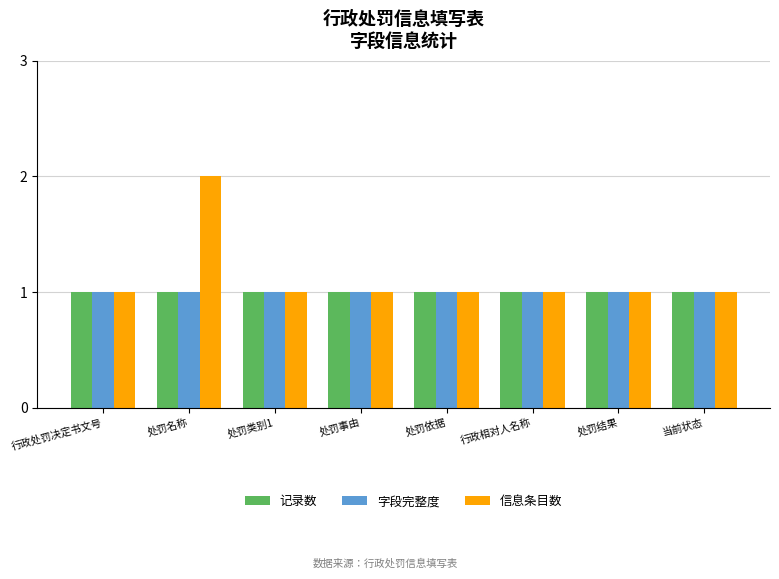

What is the label of the 8th bar from the left?

当前状态